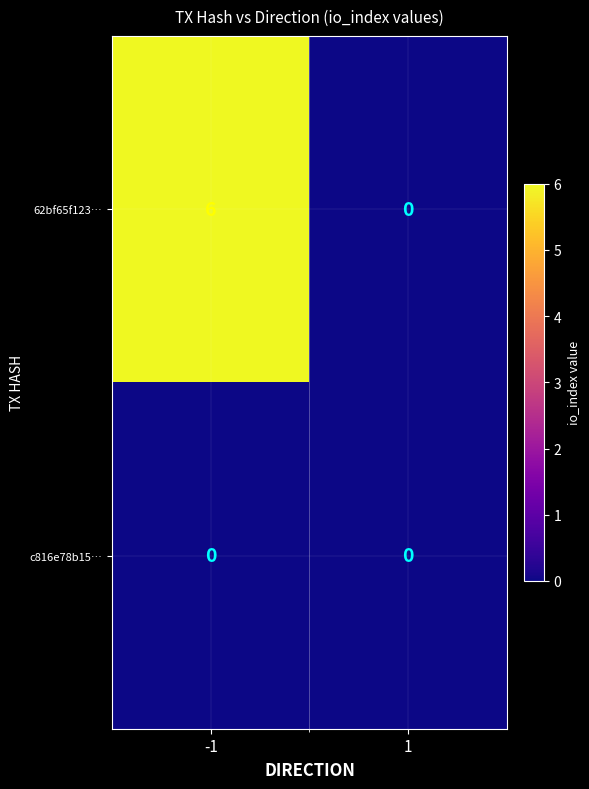

What is the sum of the 62bf65f123… values at 1 and -1?

6